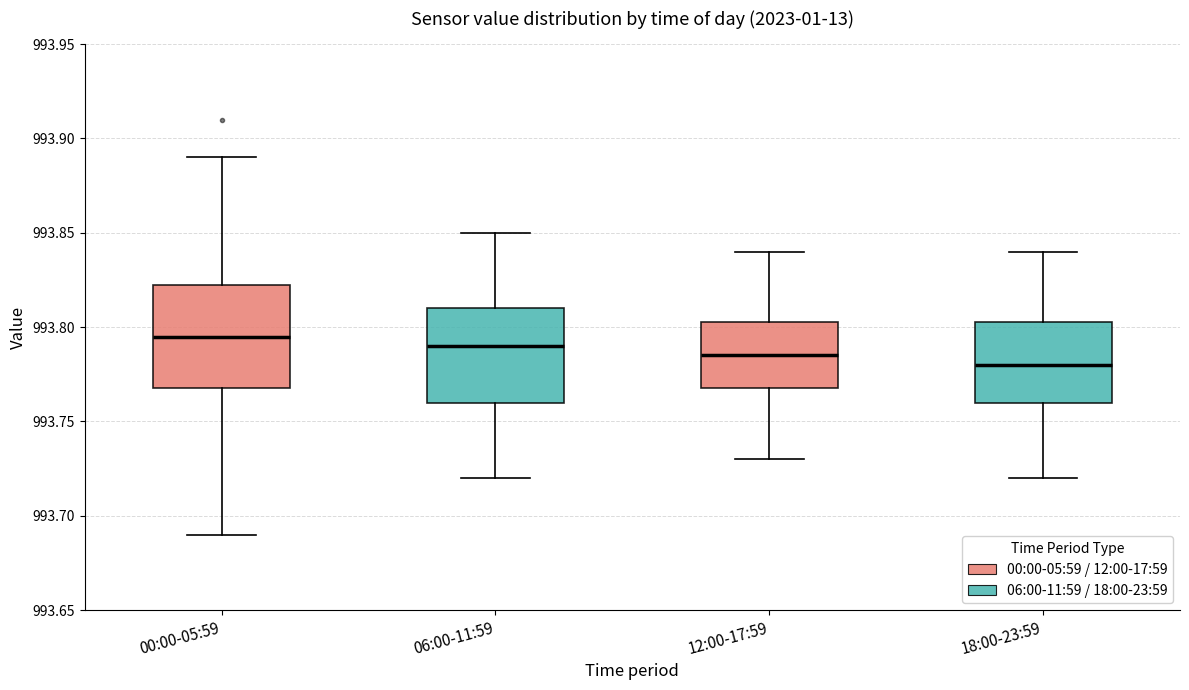

Comparing the boxes themselves (not the whiskers), which one is the tallest?

00:00-05:59